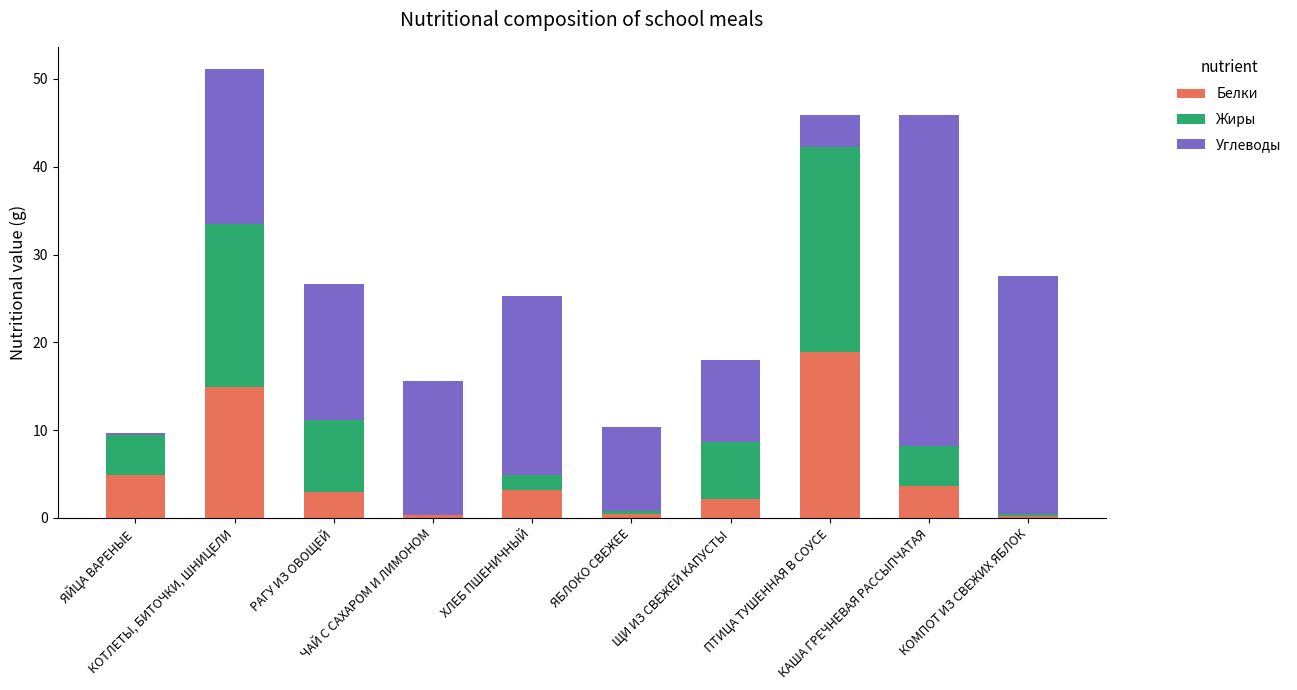

How many distinct data groups are displayed?

3